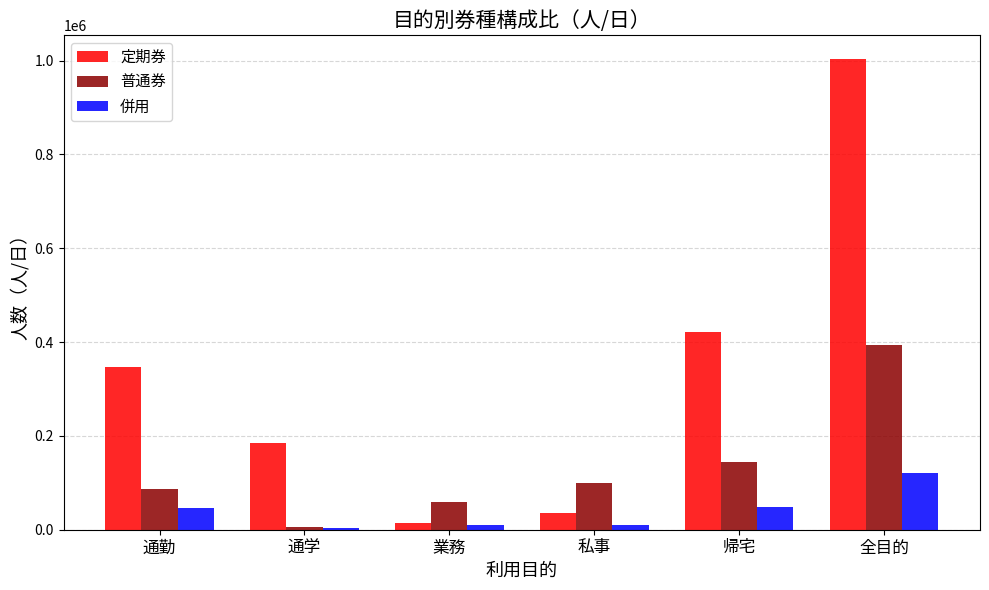

What are all the series names shown in the legend?

定期券, 普通券, 併用